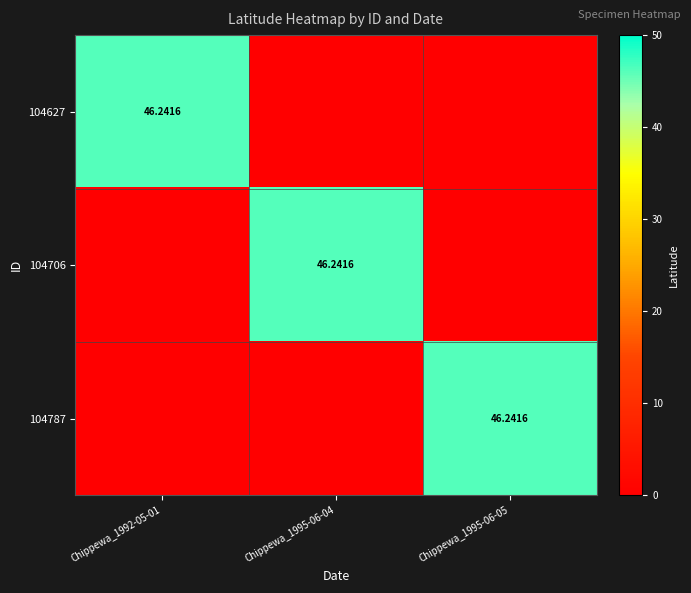

Which series has the largest range (max minus min)?

104627